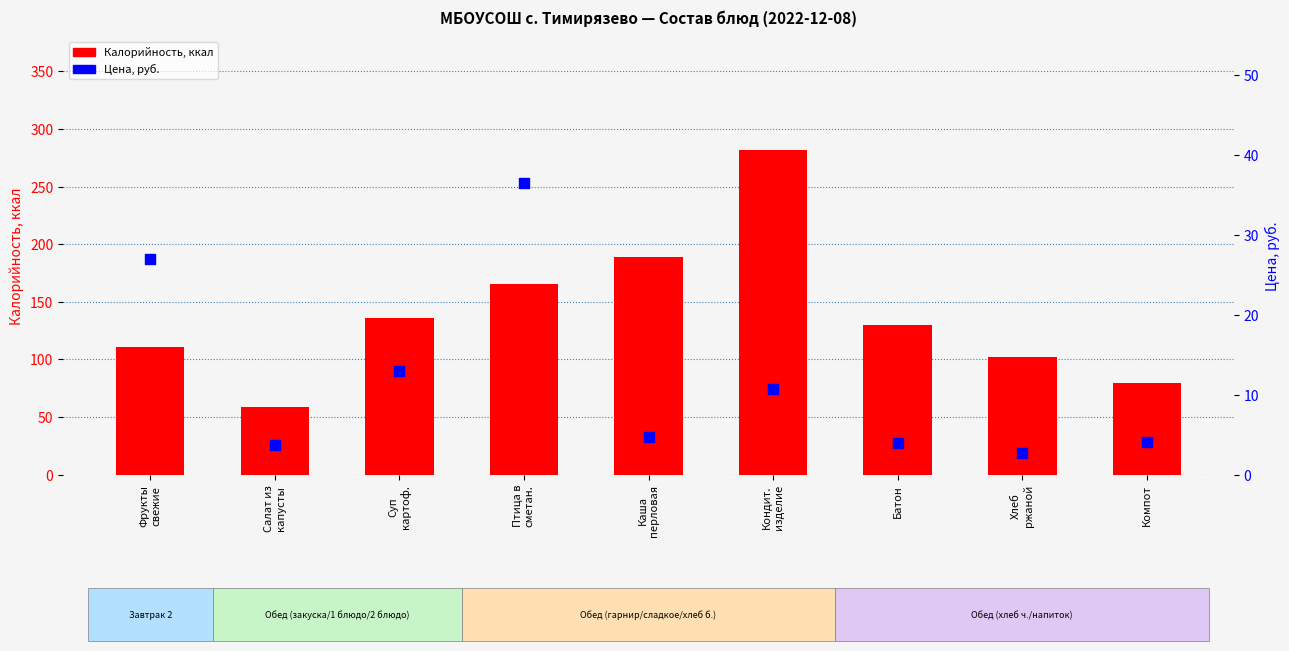

Which series contains the highest Y value?

Калорийность